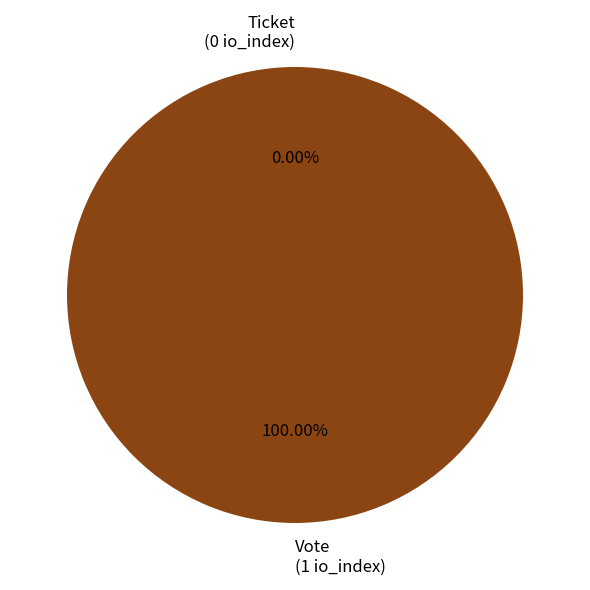

Is it true that Ticket is 0% of the pie?

True